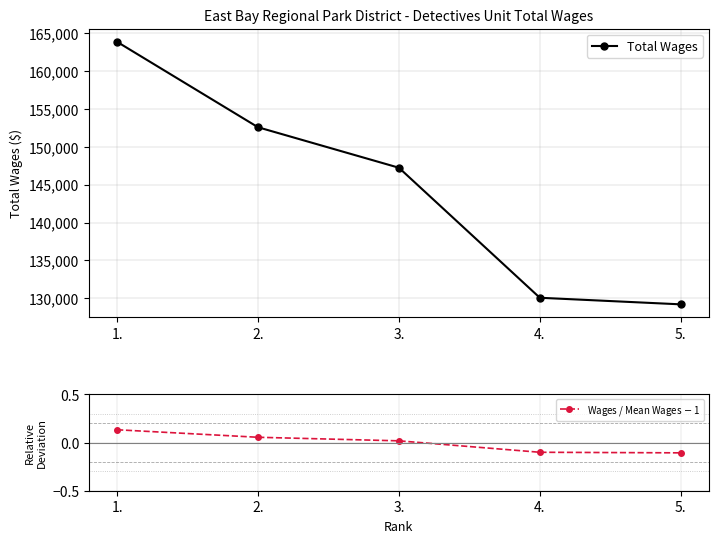

Rank the series by their average value, from highest to lowest.

Total Wages, Wages / Mean Wages $-$ 1